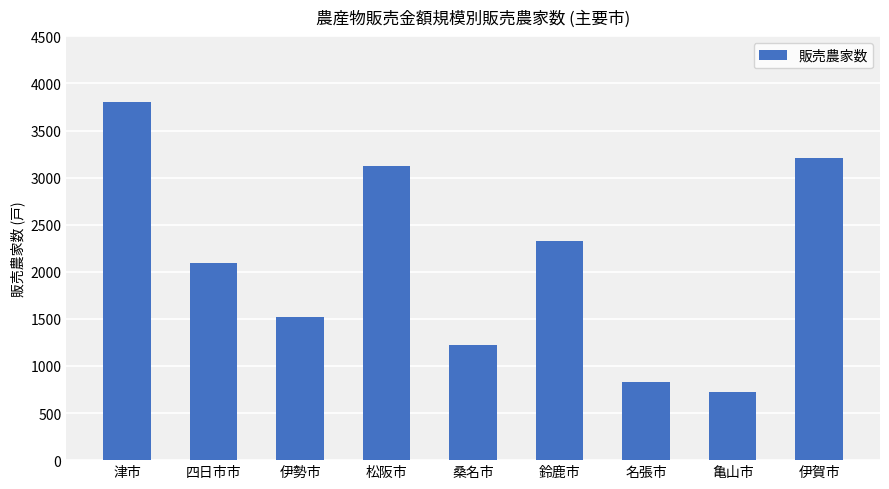

Are the bars grouped side by side (vs. stacked)?

No